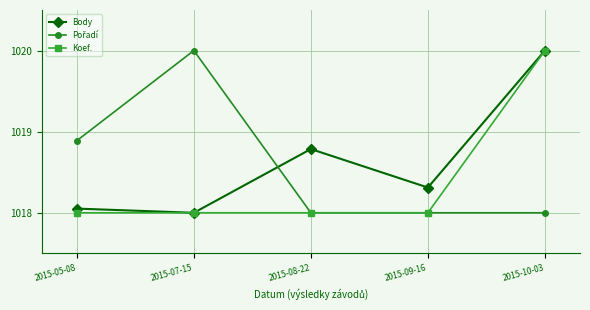

Is this an area chart (filled region under the line)?

No